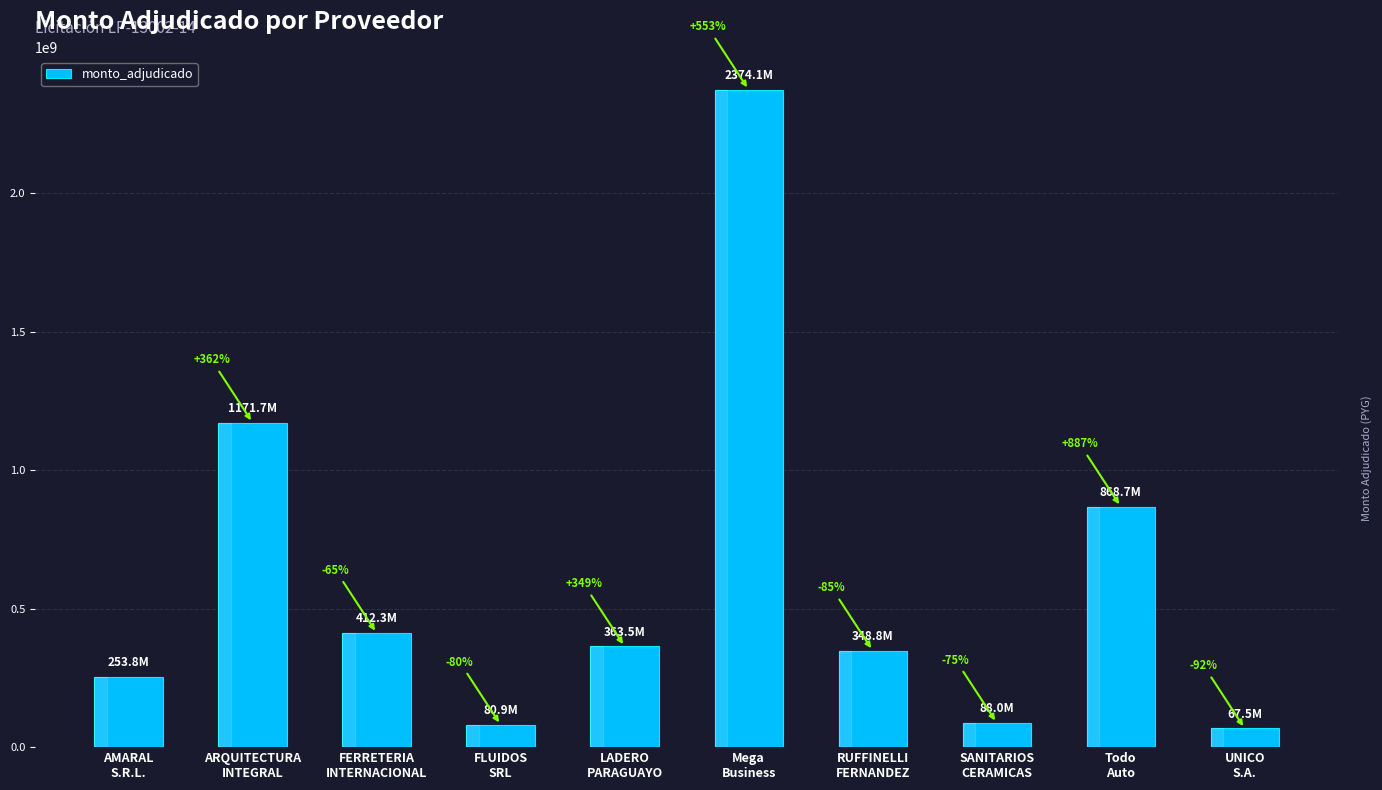

What position from the right is FLUIDOS
SRL?

7